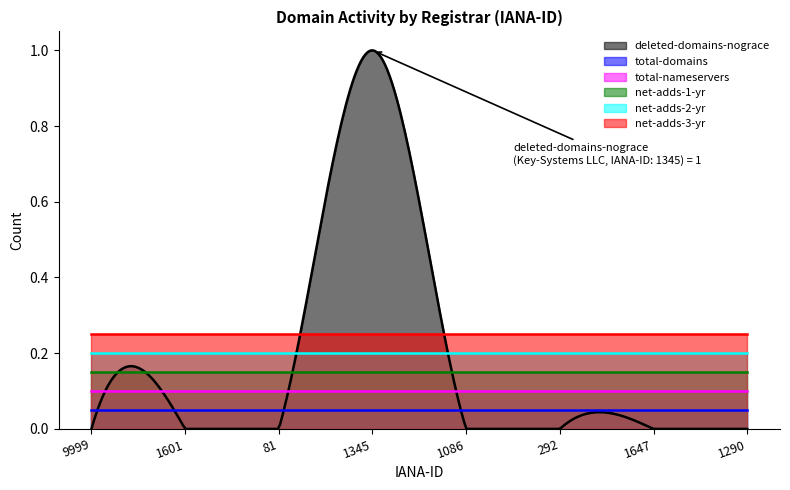

Which series has the largest total across all categories?

net-adds-3-yr